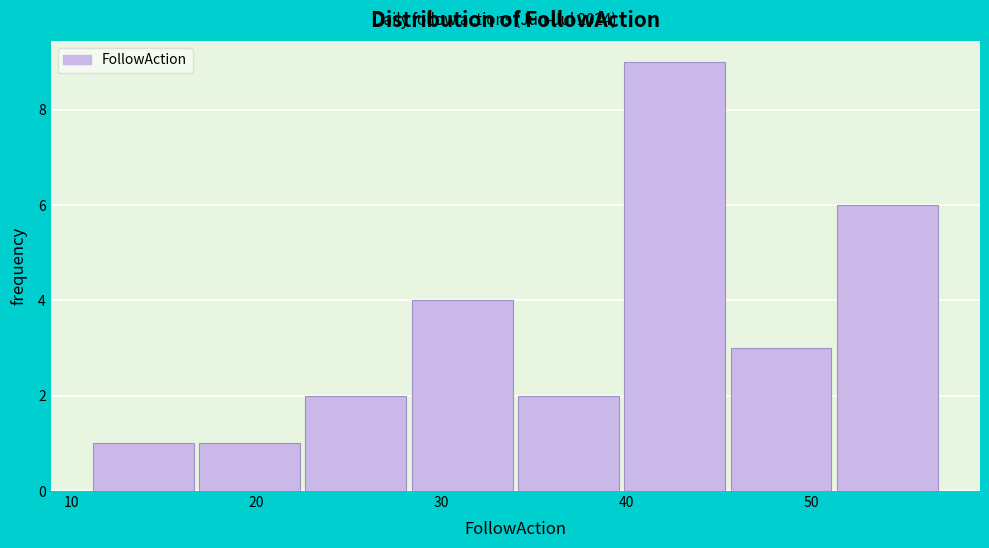

Reading left to right, transcribe this chart: for each bar, give the range it covers on the x-axis and its height. Neither the bar edges nor the heights are printed on the chart, so give them approximately, as read against the axes.

11 to 17: 1
17 to 23: 1
23 to 28: 2
28 to 34: 4
34 to 40: 2
40 to 46: 9
46 to 51: 3
51 to 57: 6